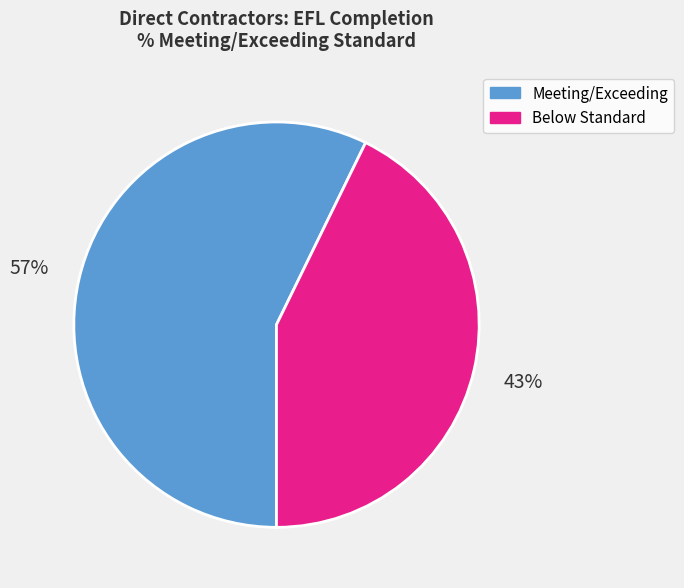

To the nearest percent, what is the average slice percentage?

50%